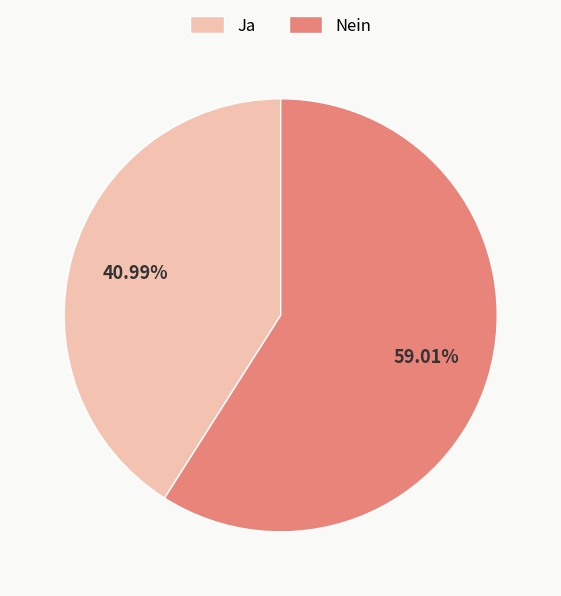

How many segments does this pie chart have?

2